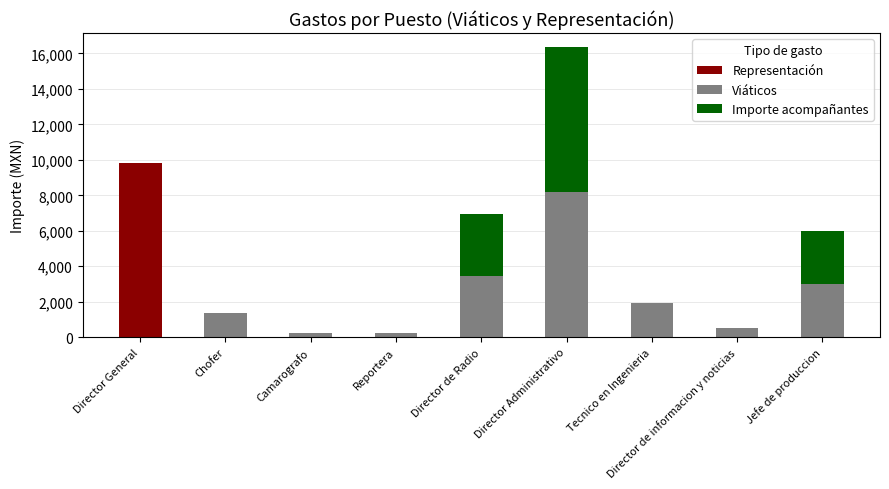

Is it true that Representación equals 9805 at Director General?

True